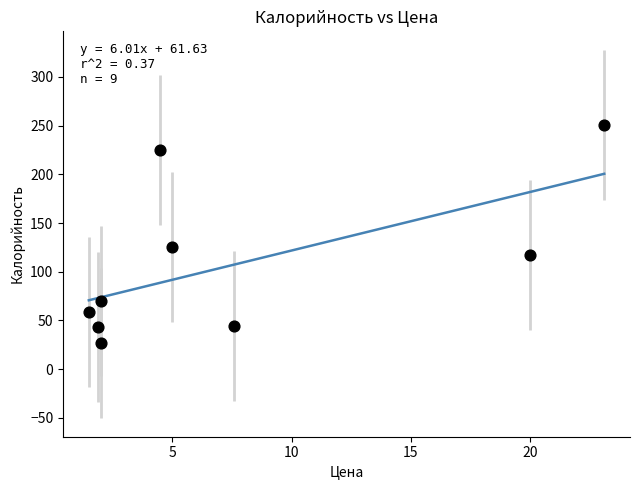

What Y value in the scatter plot is closest to 138?

125.1